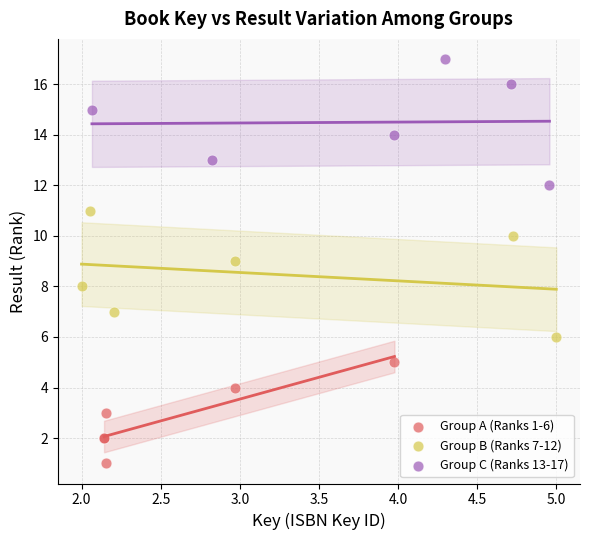

Which series reaches the minimum Y coordinate?

Group A (Ranks 1-6)